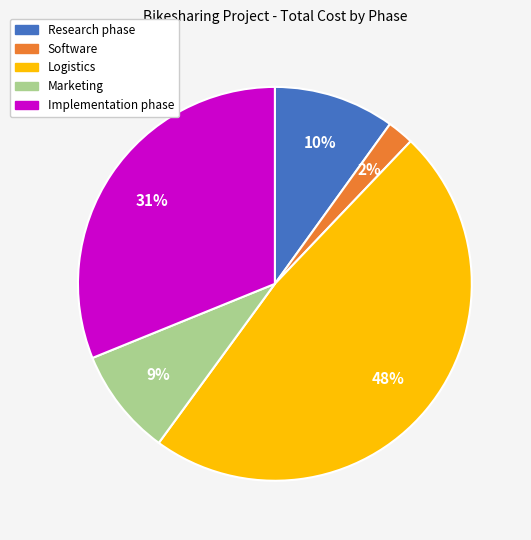

Is there any slice that represents more than half of the pie?

No